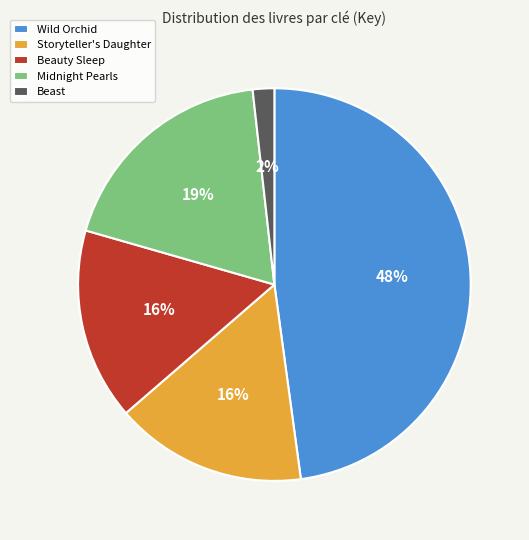

To the nearest percent, what percentage of the pie is Wild Orchid?

48%